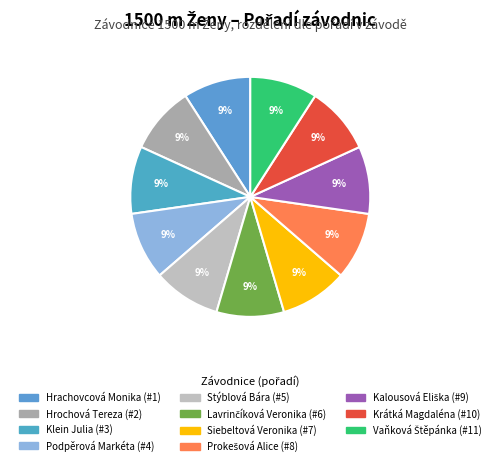

Is it true that Podpěrová Markéta is 1% of the pie?

False